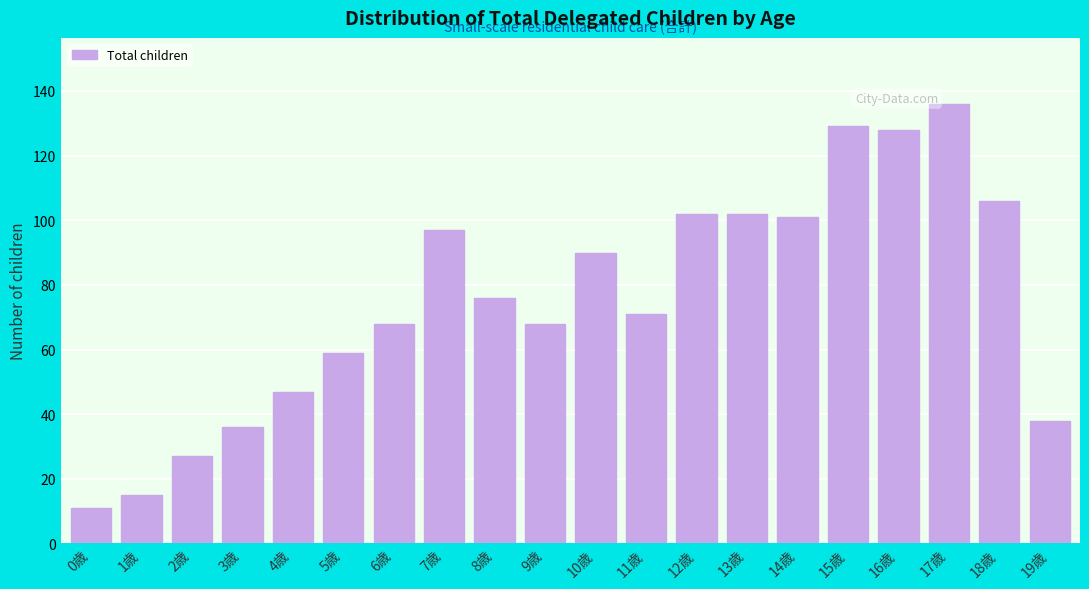

Reading right to left, extract all data points from this chart.

19歳=38	18歳=106	17歳=136	16歳=128	15歳=129	14歳=101	13歳=102	12歳=102	11歳=71	10歳=90	9歳=68	8歳=76	7歳=97	6歳=68	5歳=59	4歳=47	3歳=36	2歳=27	1歳=15	0歳=11